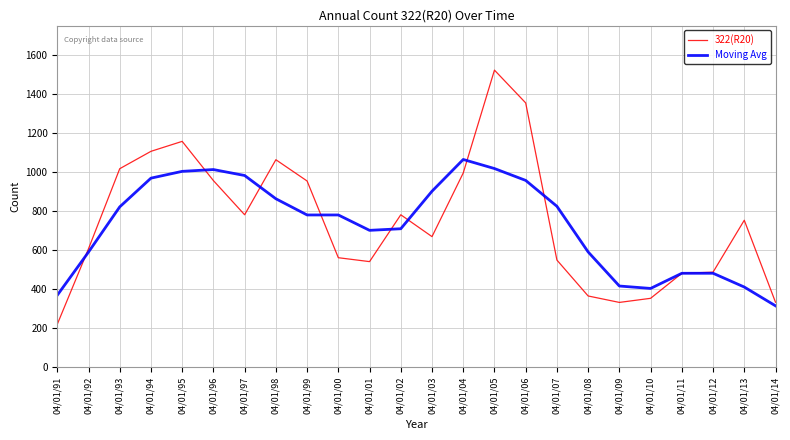

True or false: 322(R20) has a value of 557.6 at 04/01/10.

False